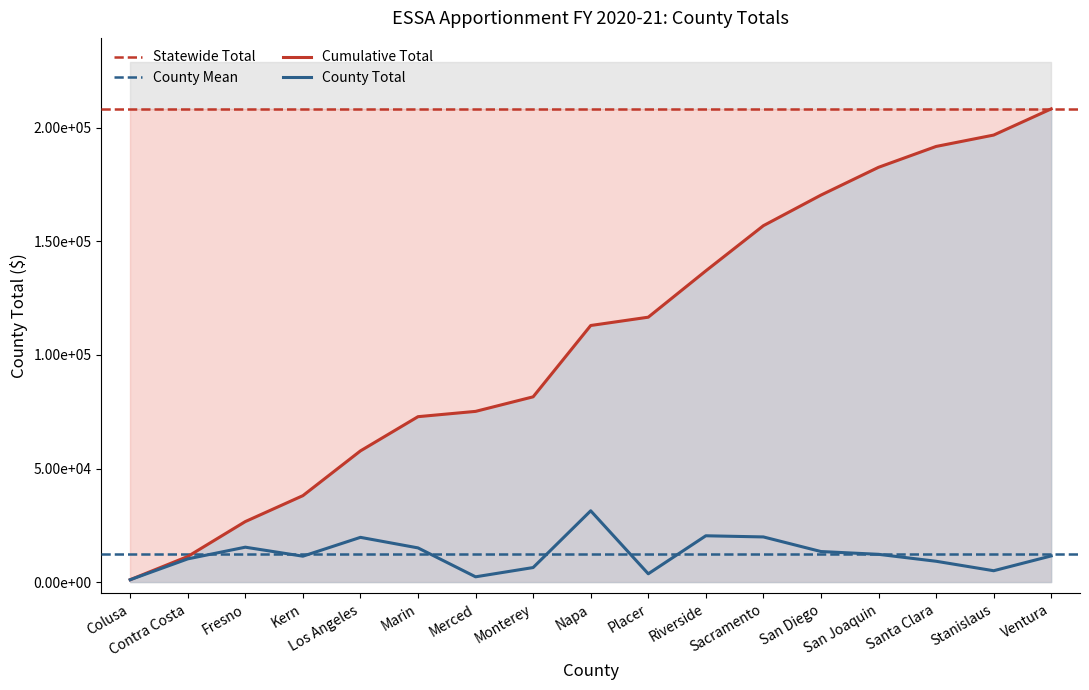

Which has a higher value, Colusa or Riverside?

Riverside